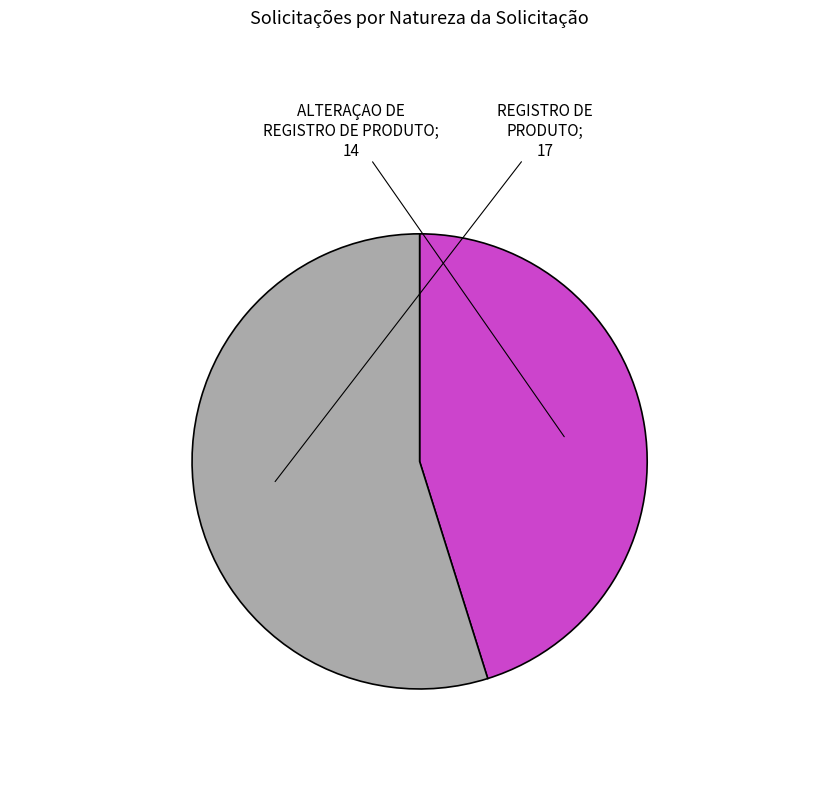

Count the number of slices in the pie.

2